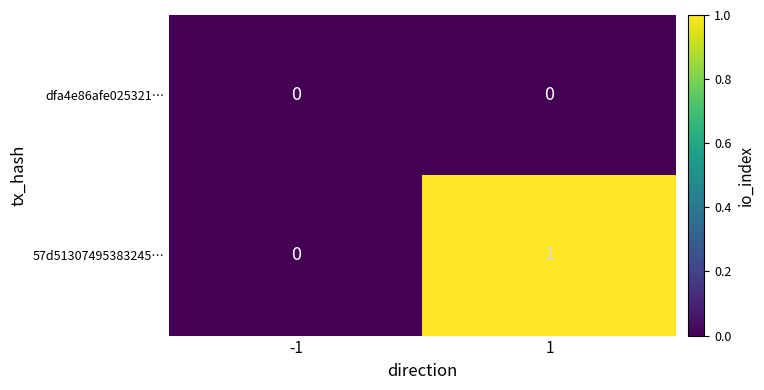

The value of 57d51307495383245… at 1 is 1. True or false?

True